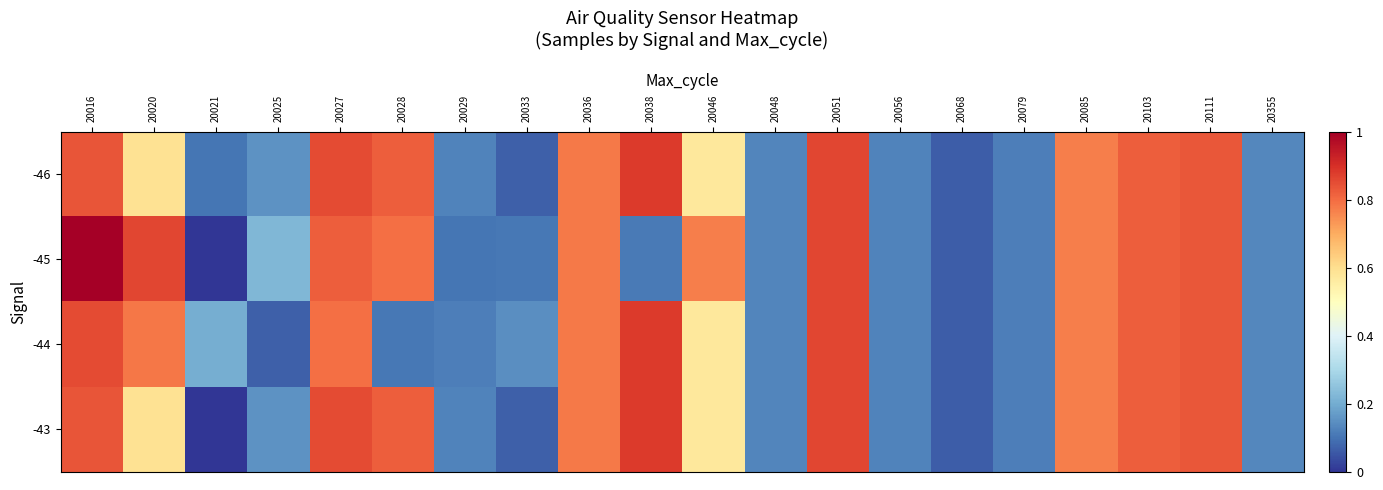

What is the total value across all series at 20111?

3.3